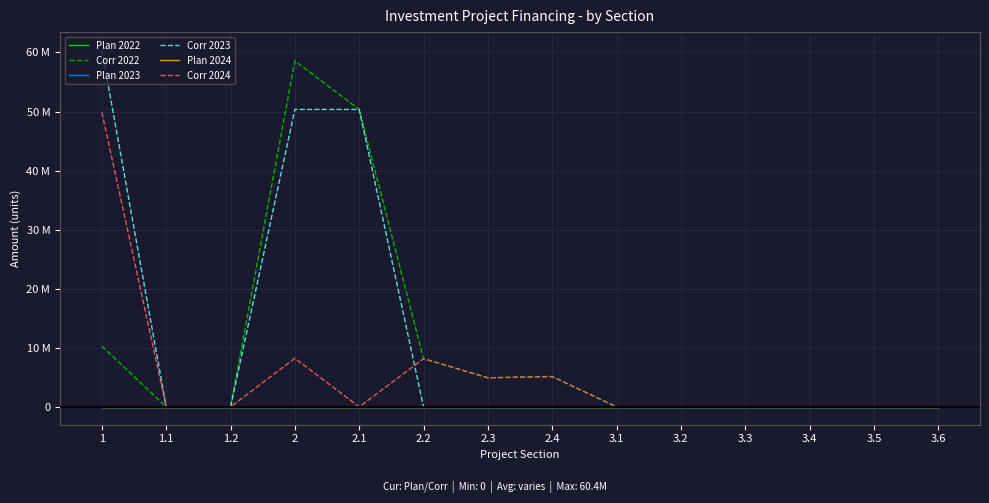

What position from the right is 2?

11